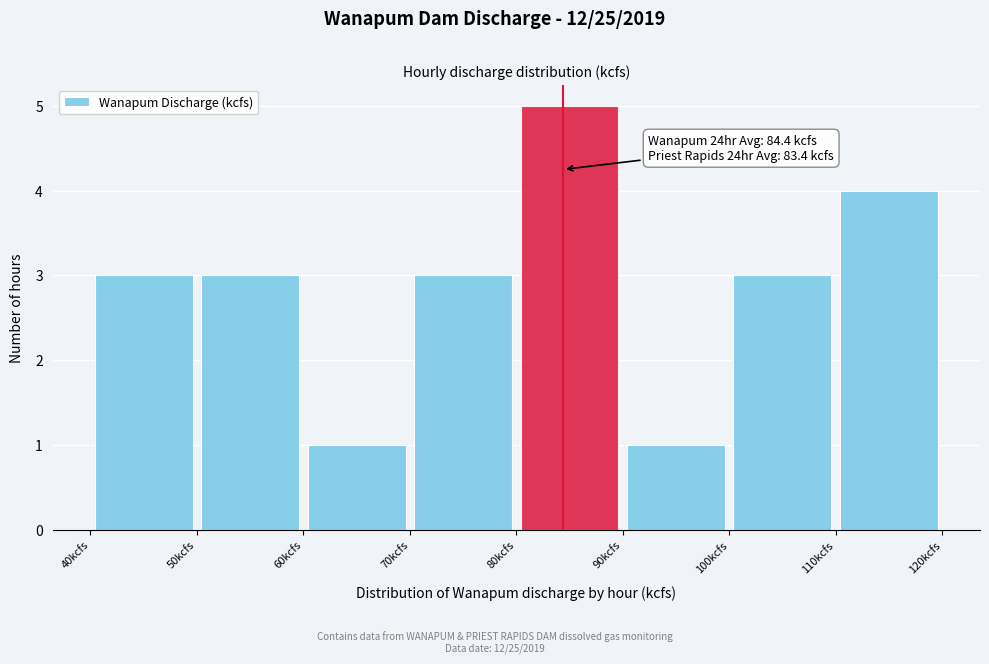

Which range on the x-axis has the tallest bar?

80 to 90